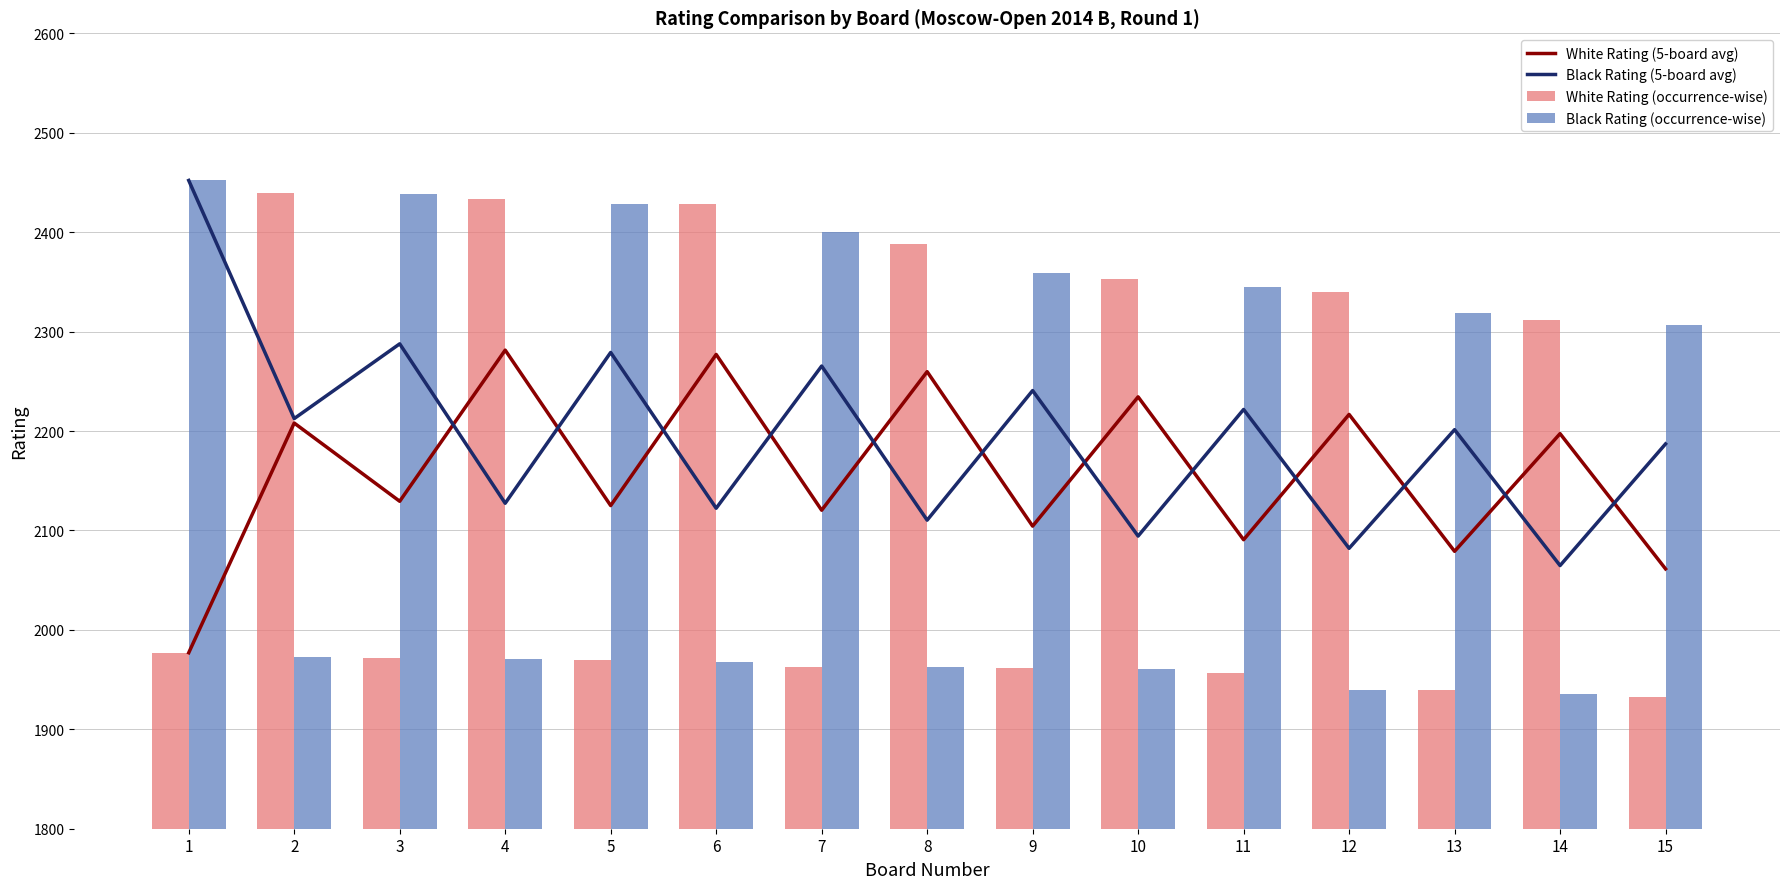

The value of Black Rating (occurrence-wise) at 14 is 470.1. True or false?

False